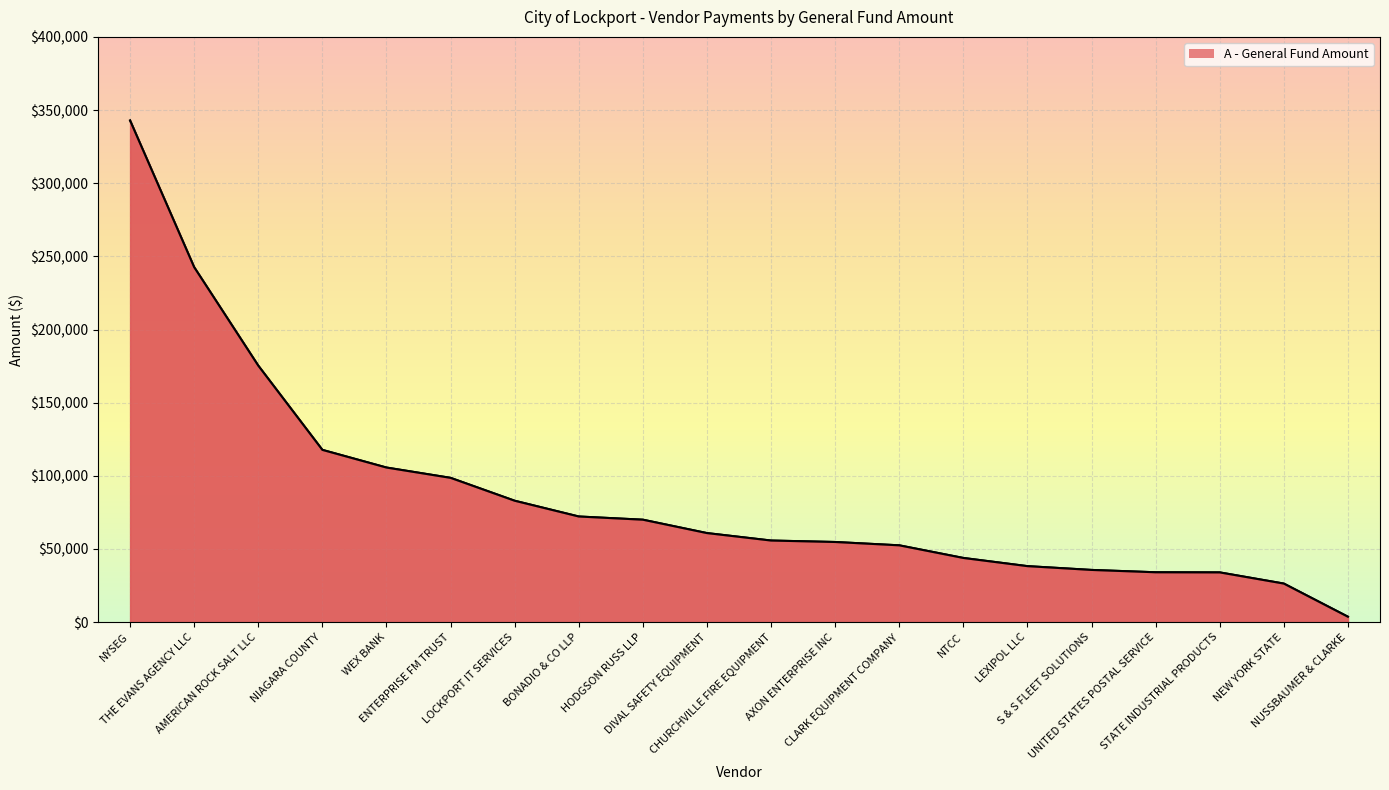

What is the greatest value displayed?

342850.8